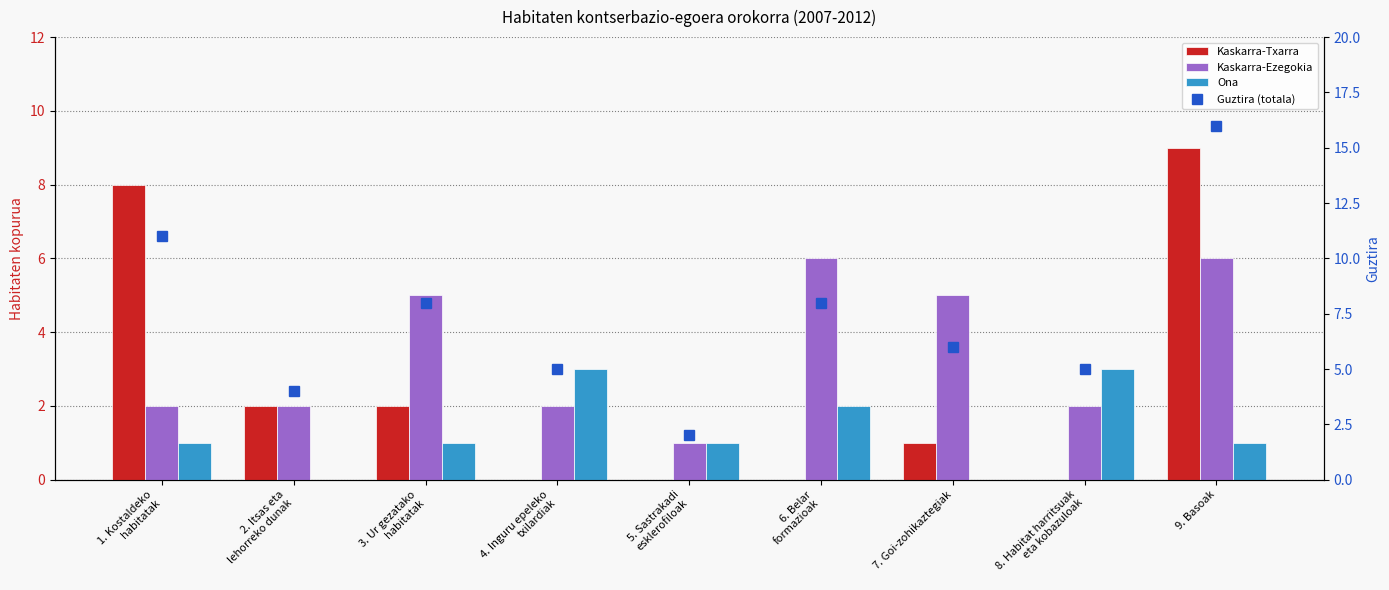

How many distinct data groups are displayed?

4